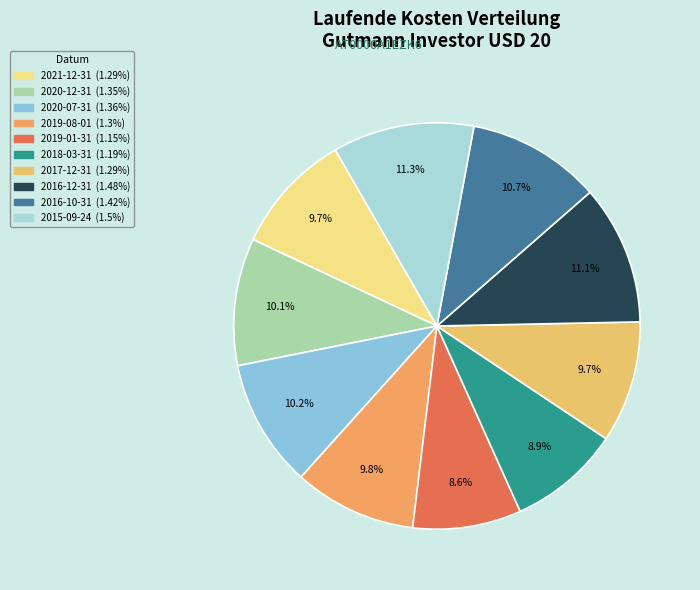

To the nearest percent, what percentage of the pie is 2015-09-24?

11%